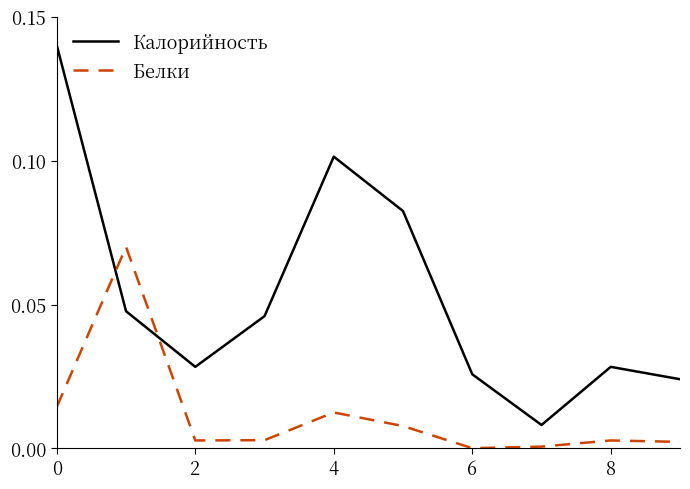

Rank the series by their average value, from highest to lowest.

Калорийность, Белки